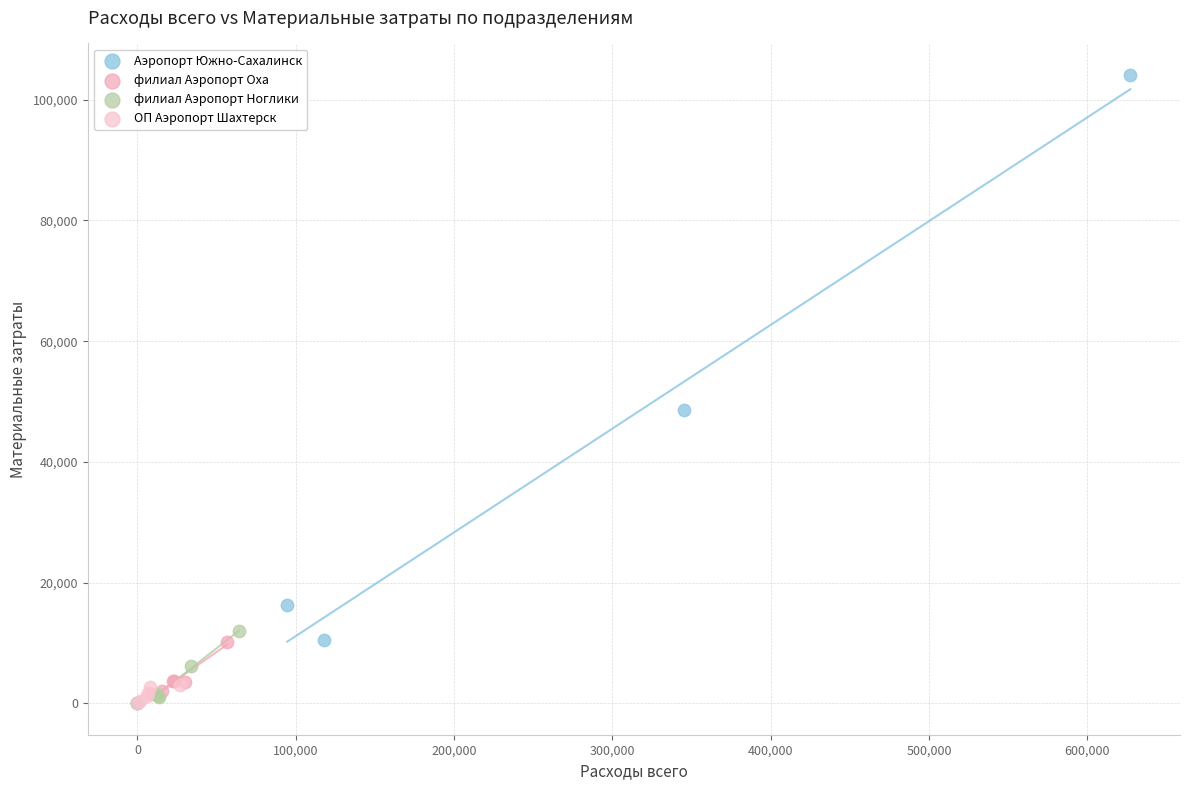

Which series reaches the maximum Y coordinate?

Аэропорт Южно-Сахалинск